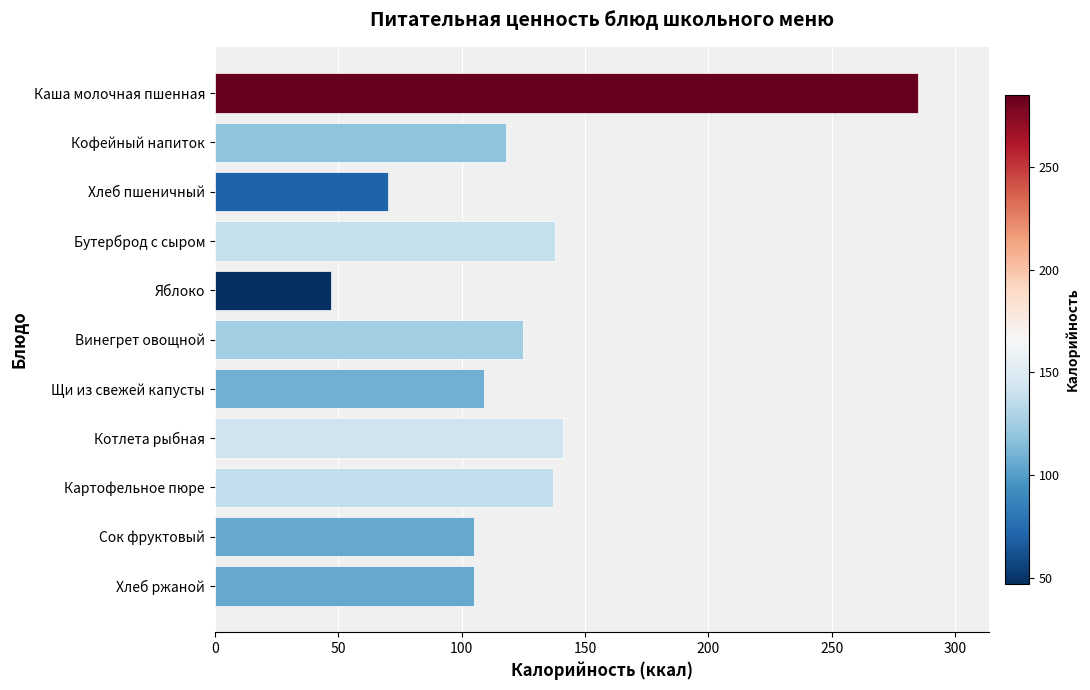

What is the smallest value displayed?

47.0